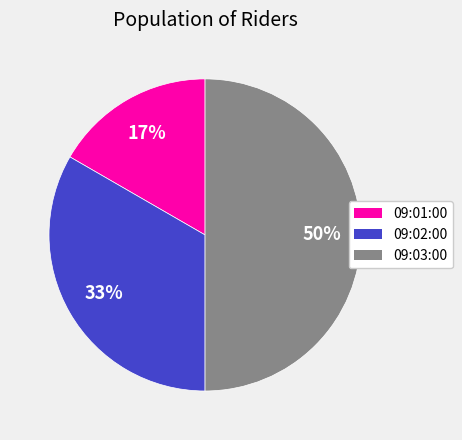

Which has a higher value, 09:03:00 or 09:01:00?

09:03:00